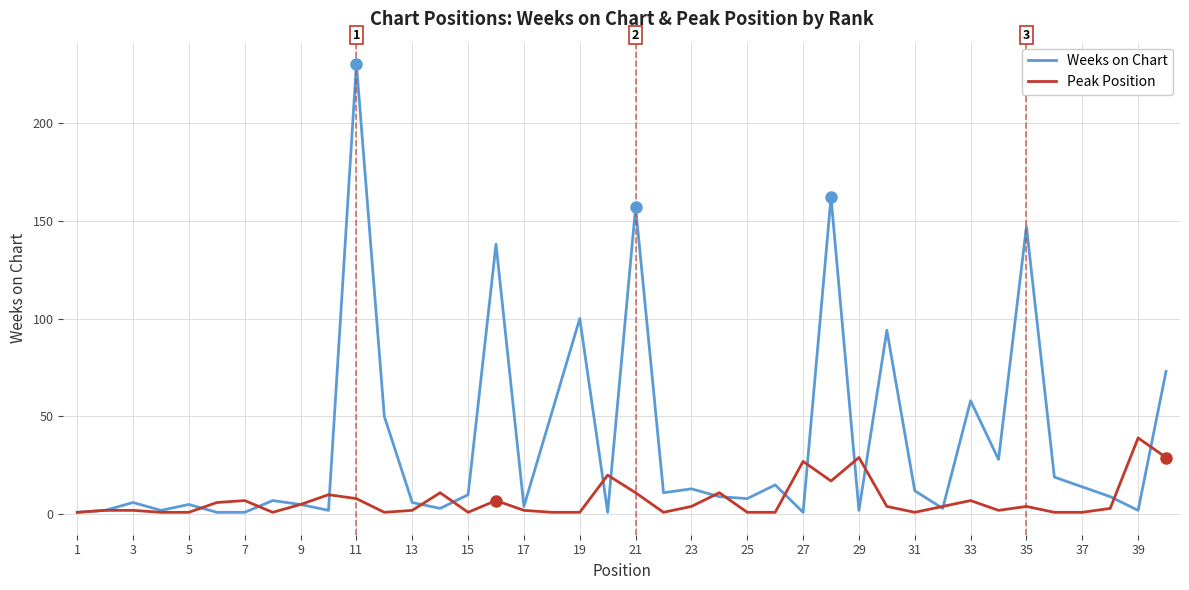

Rank the series by their maximum value, from highest to lowest.

Weeks on Chart, Peak Position